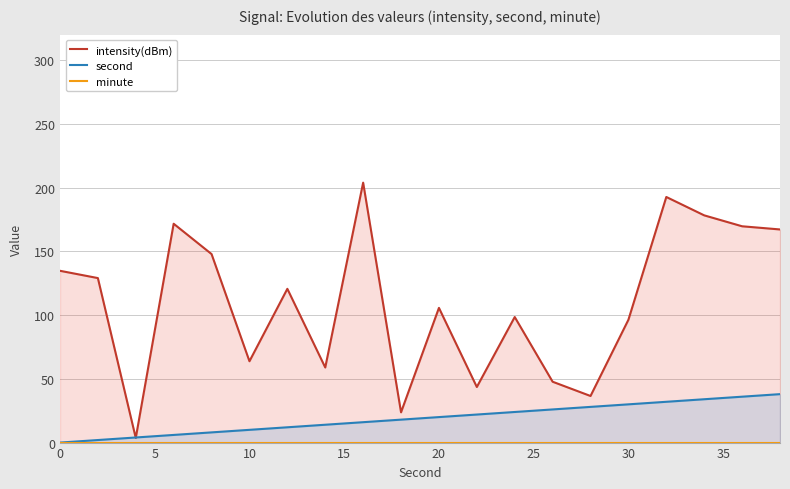

What is the difference between the second highest and second lowest values in the intensity(dBm) series?

168.9